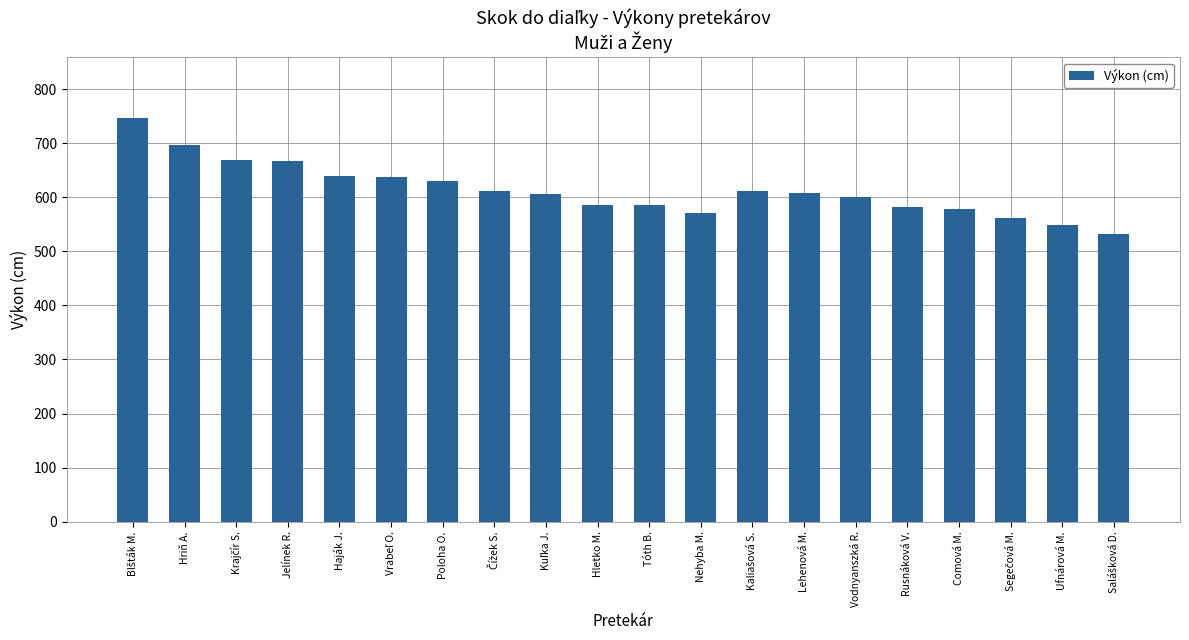

What is the average value?

614